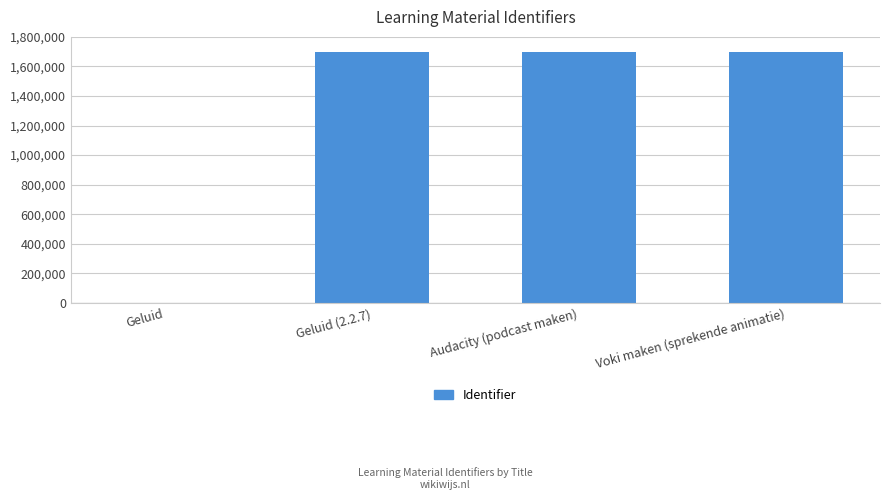

Is it true that the value at Audacity (podcast maken) is 1699488?

True